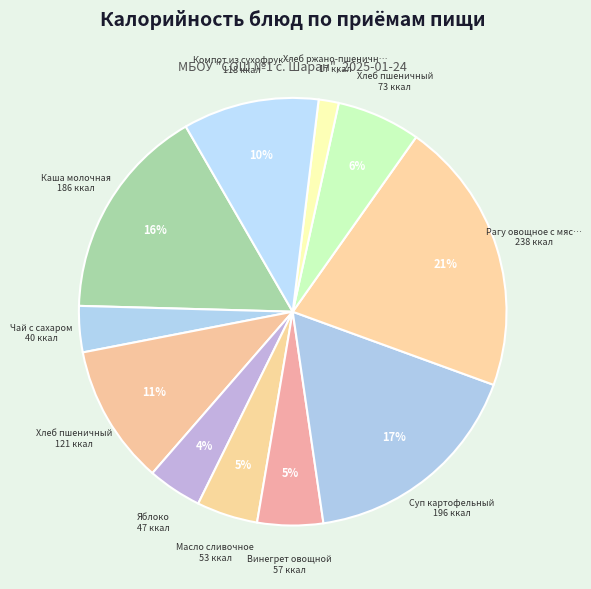

How many slices are in this pie chart?

11